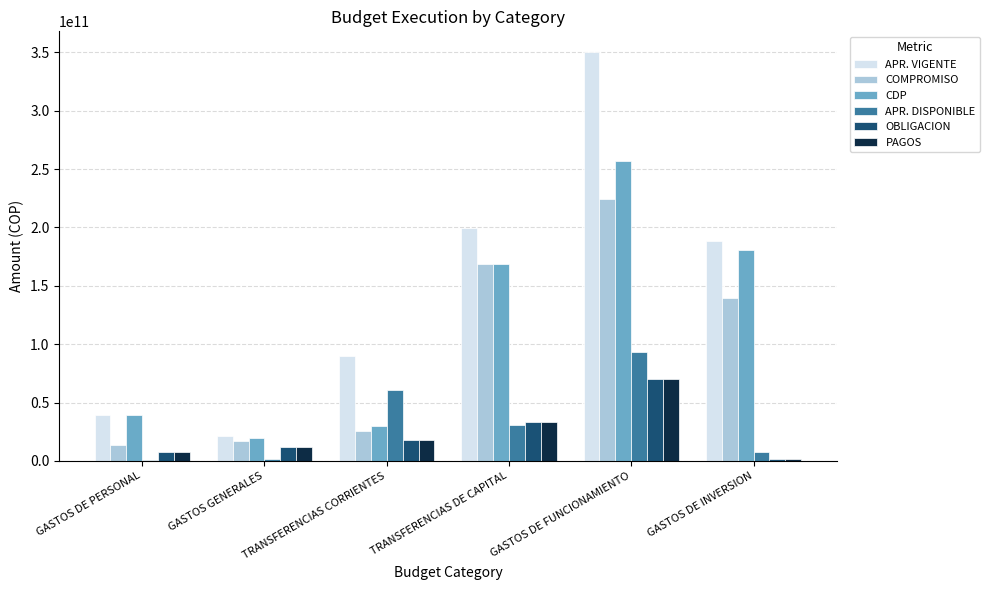

Where does the PAGOS series first go above 17647812793?

TRANSFERENCIAS CORRIENTES